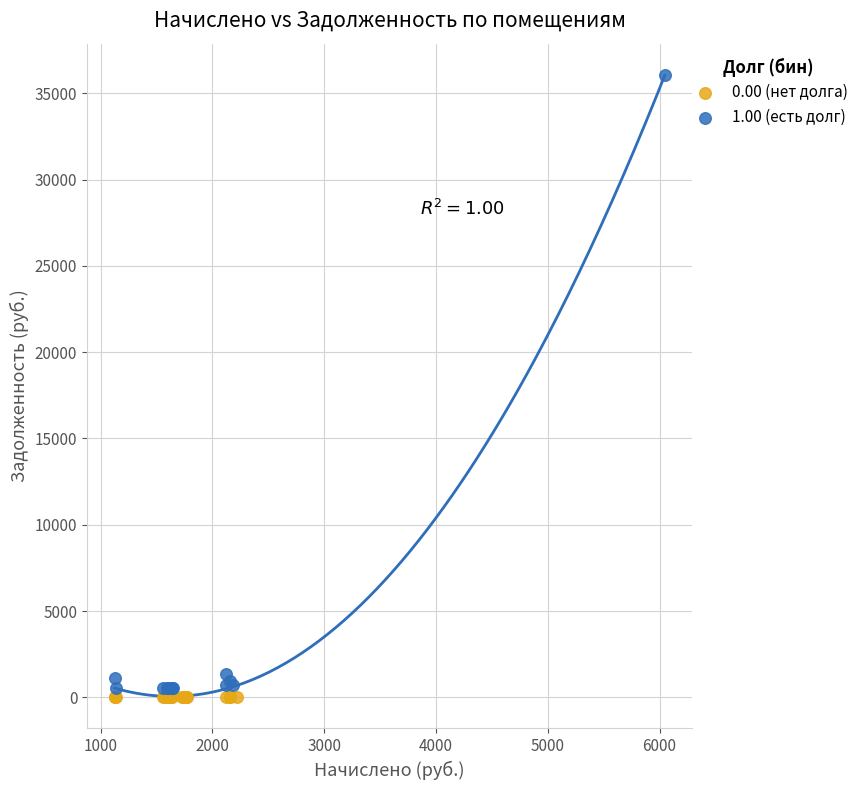

Which series reaches the maximum Y coordinate?

1.00 (есть долг)